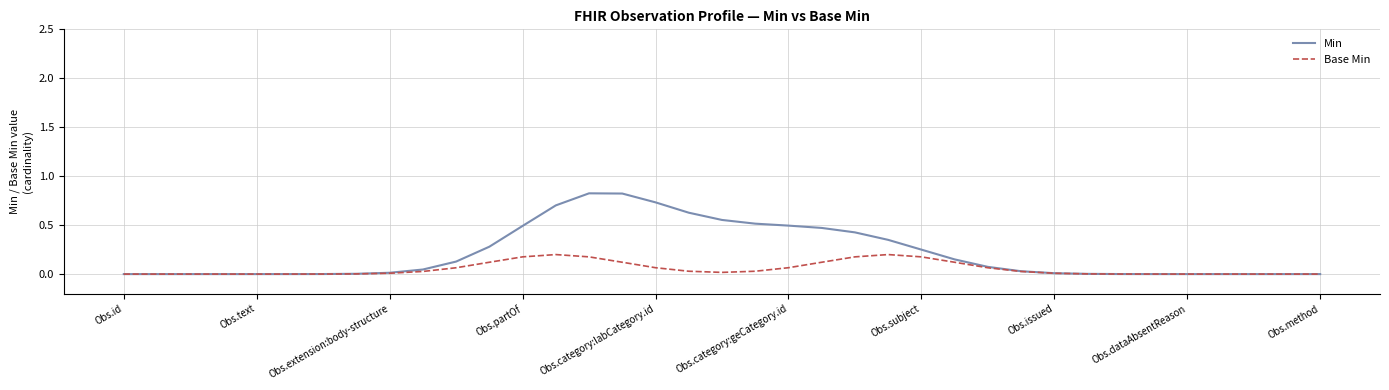

What is the maximum value shown in the chart?

0.8